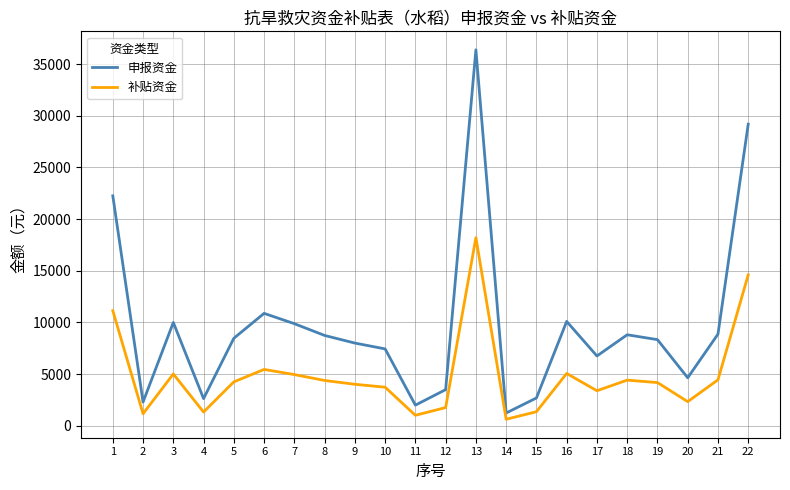

Which series has the largest total across all categories?

申报资金